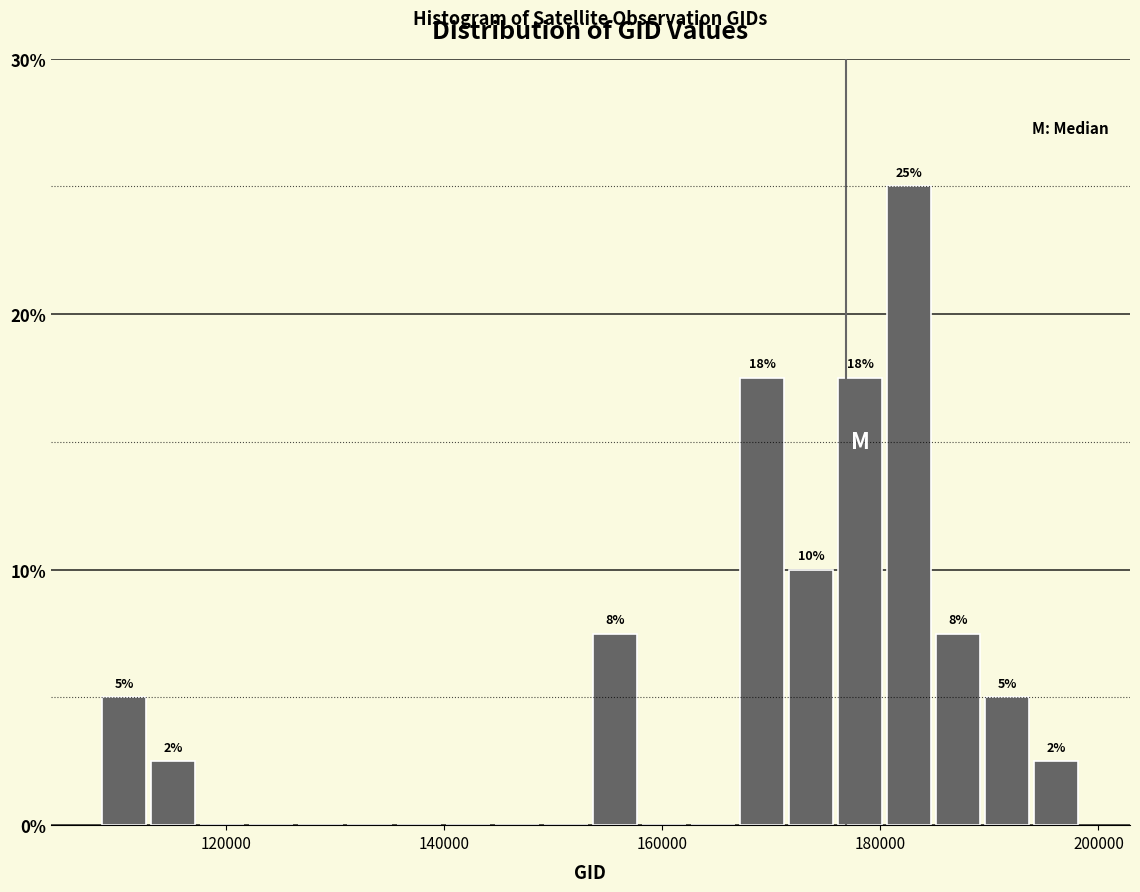

Around what value on the x-axis is the tallest bar? Give the approximate position of its centre, as read against the axis.

182000